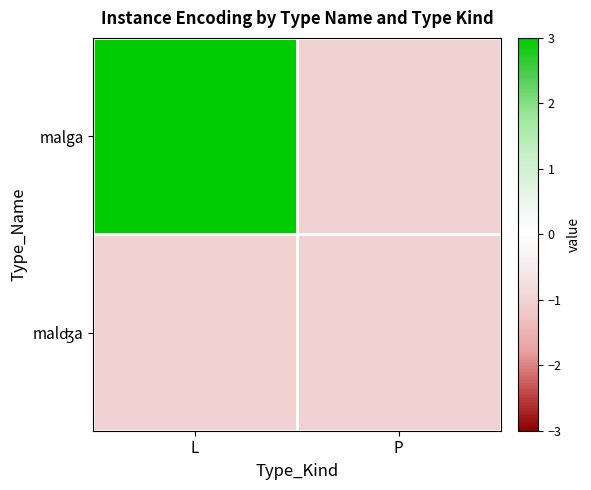

What is the total value across all series at L?

2